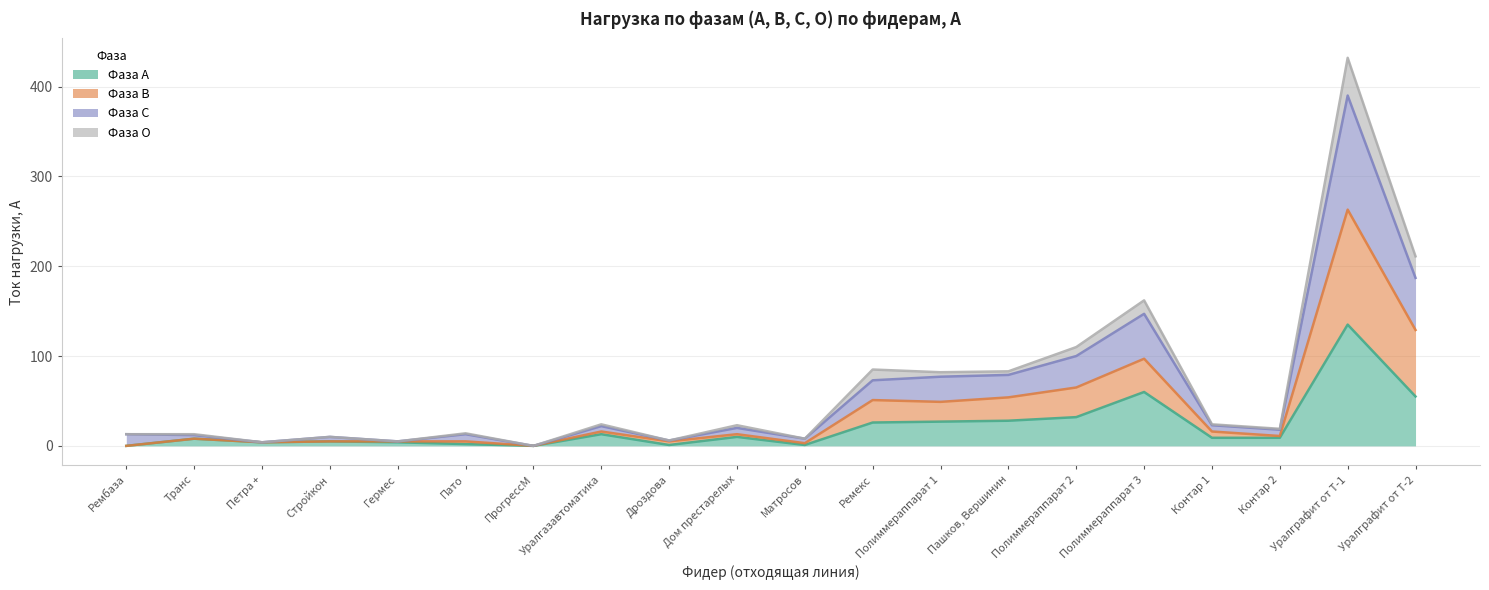

The value of О at Уралгазавтоматика is 5. True or false?

False